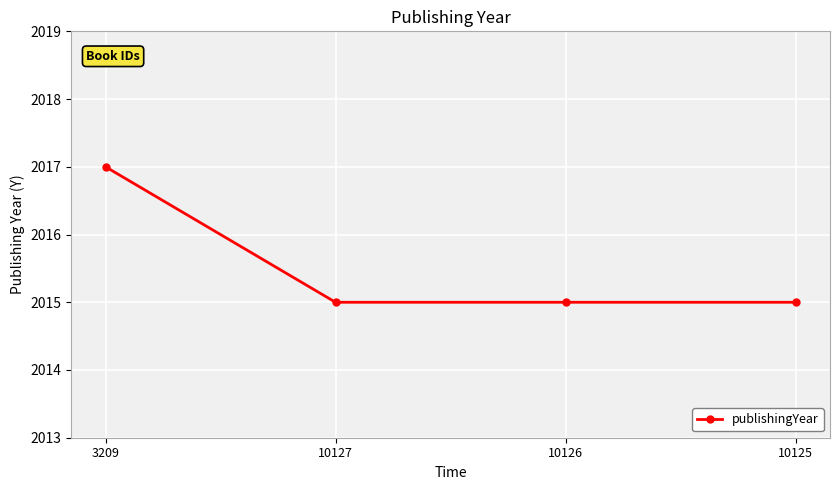

What is the sum of the values at 3209 and 10127?

4032